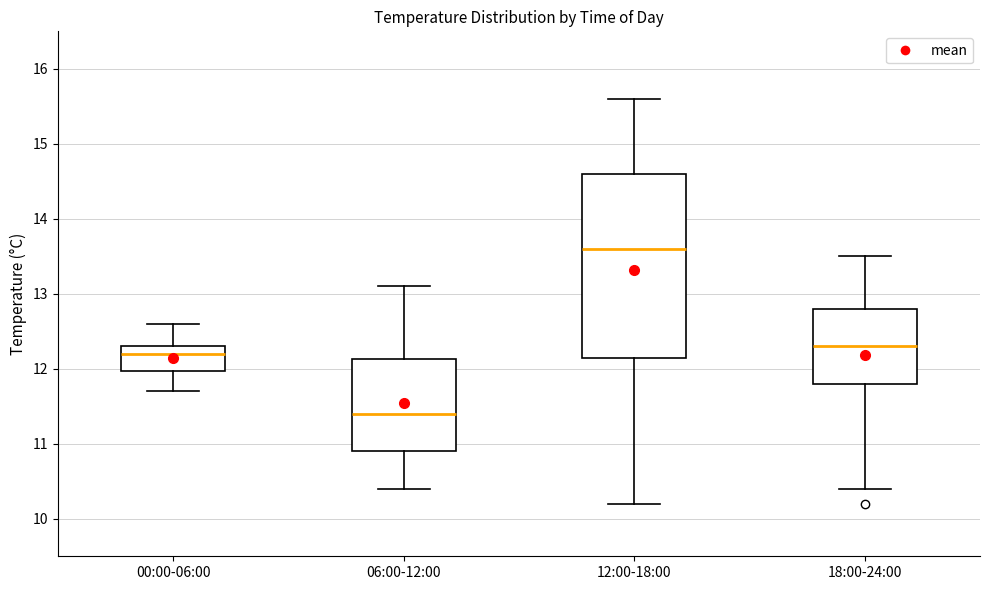

Reading left to right, read every box against the y-axis: the position of its median line, the range the box covers, and the ends of its whiskers. The values are not printed on the chart, so give them approximately, as read against the axis.

00:00-06:00: median 12.2, box 12.0 to 12.3, whiskers 11.7 to 12.6
06:00-12:00: median 11.4, box 10.9 to 12.1, whiskers 10.4 to 13.1
12:00-18:00: median 13.6, box 12.2 to 14.6, whiskers 10.2 to 15.6
18:00-24:00: median 12.3, box 11.8 to 12.8, whiskers 10.4 to 13.5